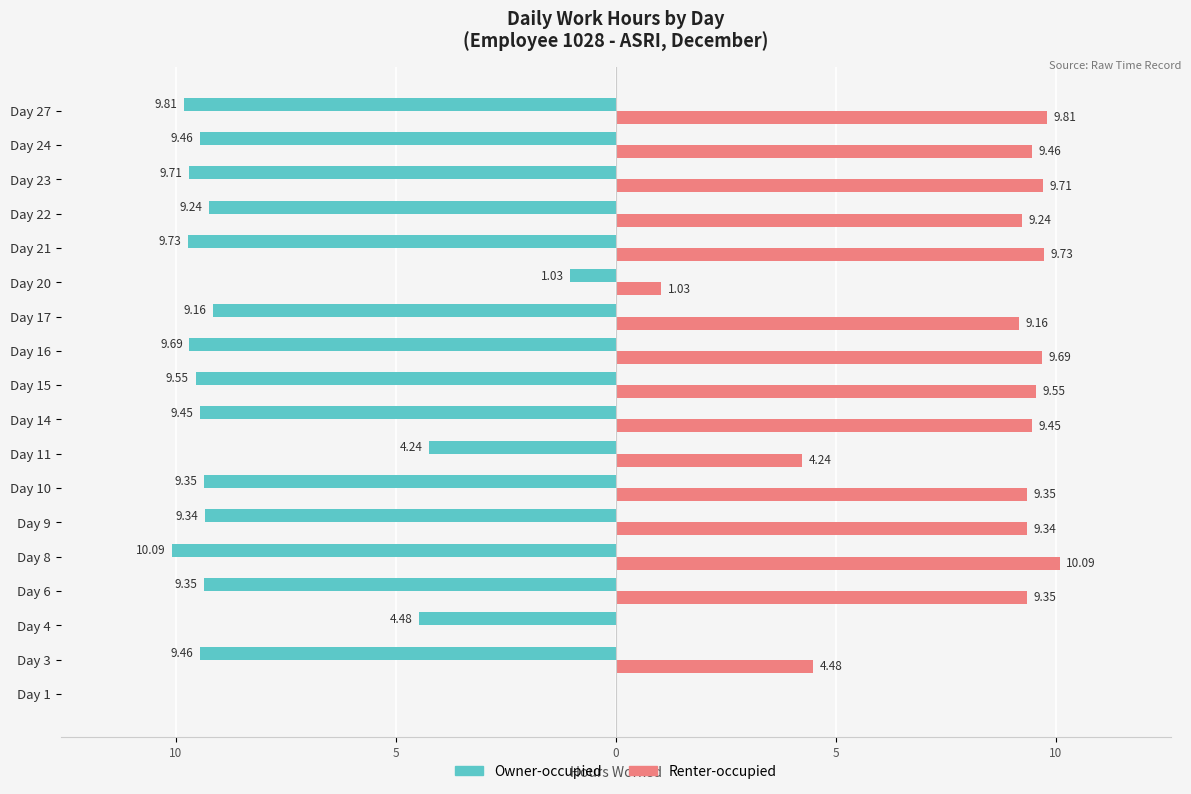

Reading left to right, extract all data points from this chart.

Owner-occupied: 0.0	-9.5	-4.5	-9.3	-10.1	-9.3	-9.3	-4.2	-9.4	-9.6	-9.7	-9.2	-1.0	-9.7	-9.2	-9.7	-9.5	-9.8
Renter-occupied: 0.0	4.5	0.0	9.3	10.1	9.3	9.3	4.2	9.4	9.6	9.7	9.2	1.0	9.7	9.2	9.7	9.5	9.8